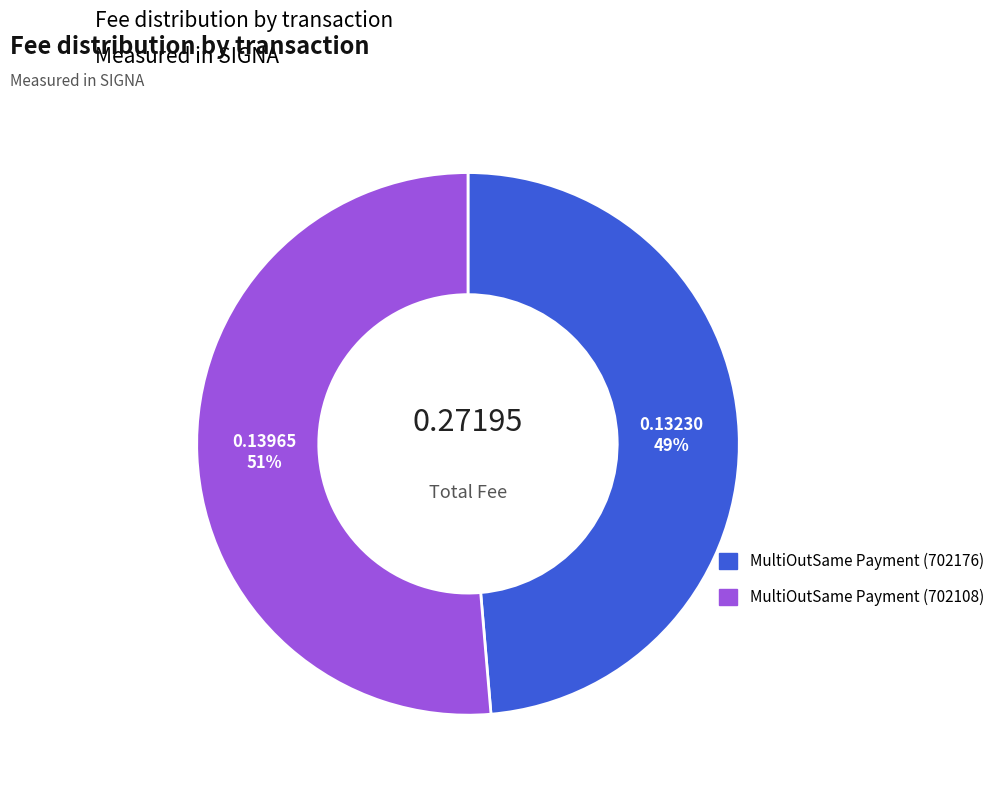

To the nearest percent, what is the average slice percentage?

50%